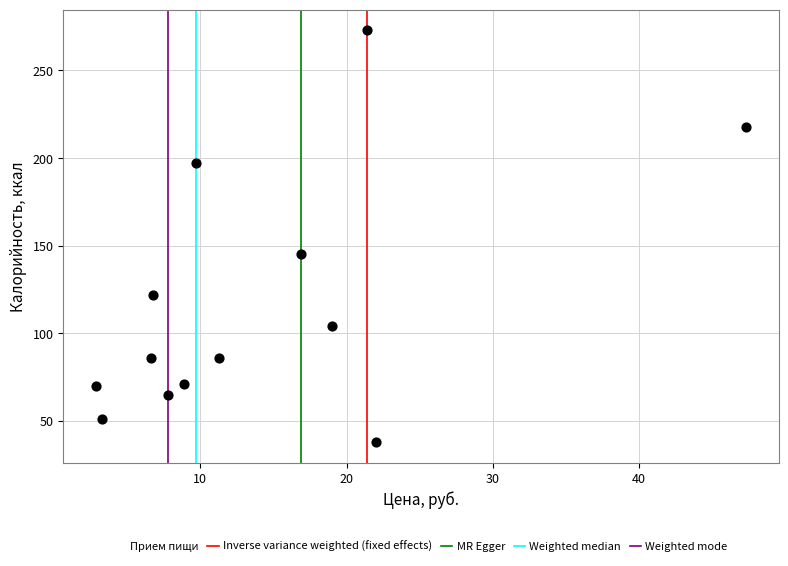

What Y value in the scatter plot is closest to 155?

145